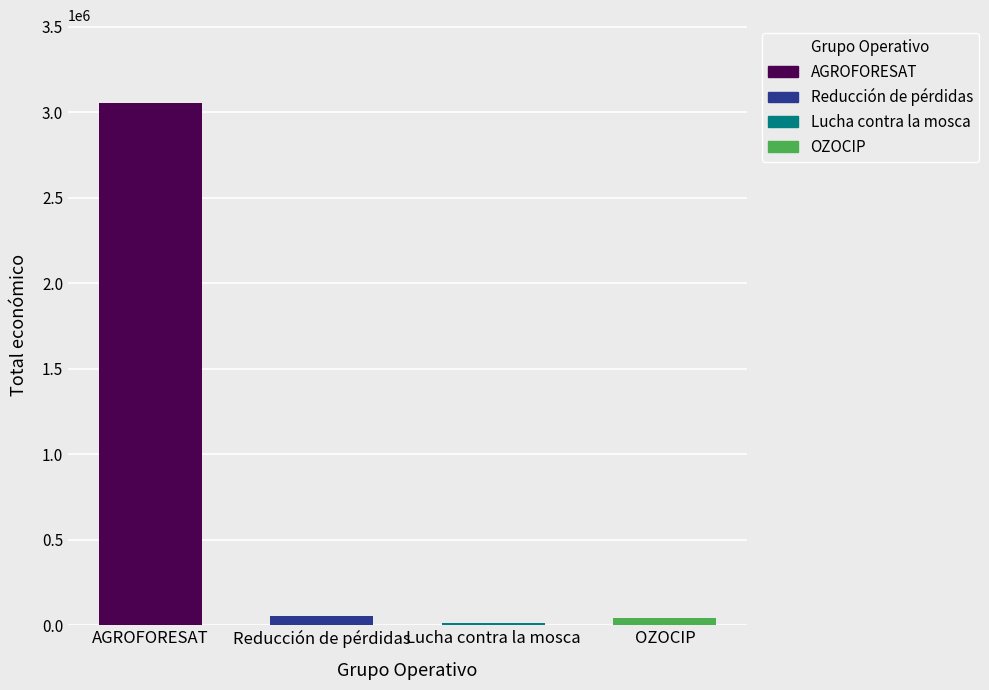

Between OZOCIP and AGROFORESAT, which is larger?

AGROFORESAT